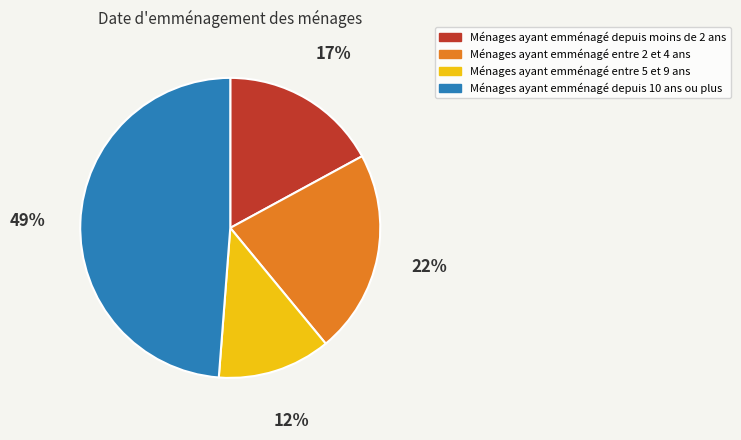

Is there any slice that represents more than half of the pie?

No